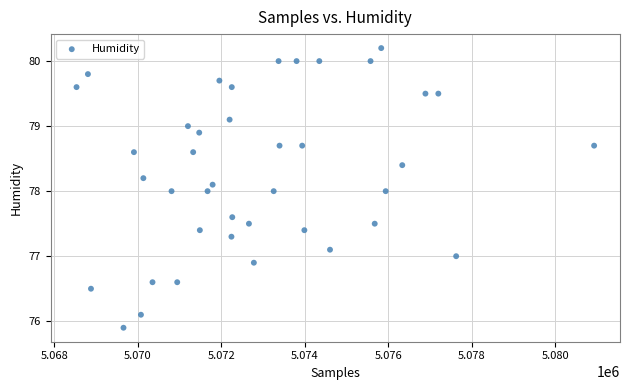

What is the range of X values (max minus min)?

12399.0